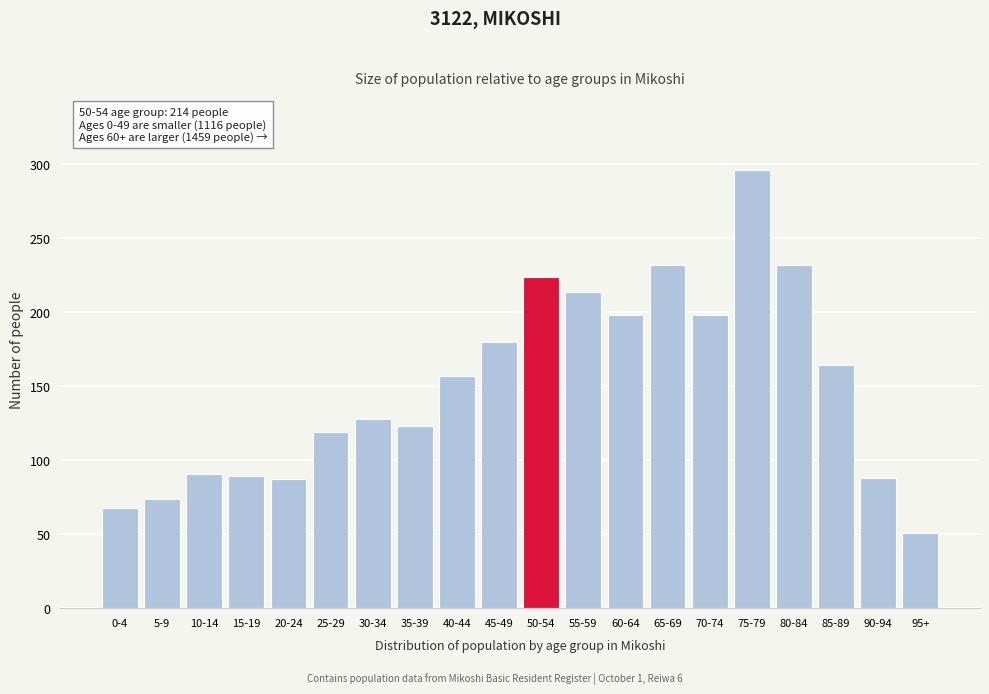

Which category has the highest value across all series?

75-79